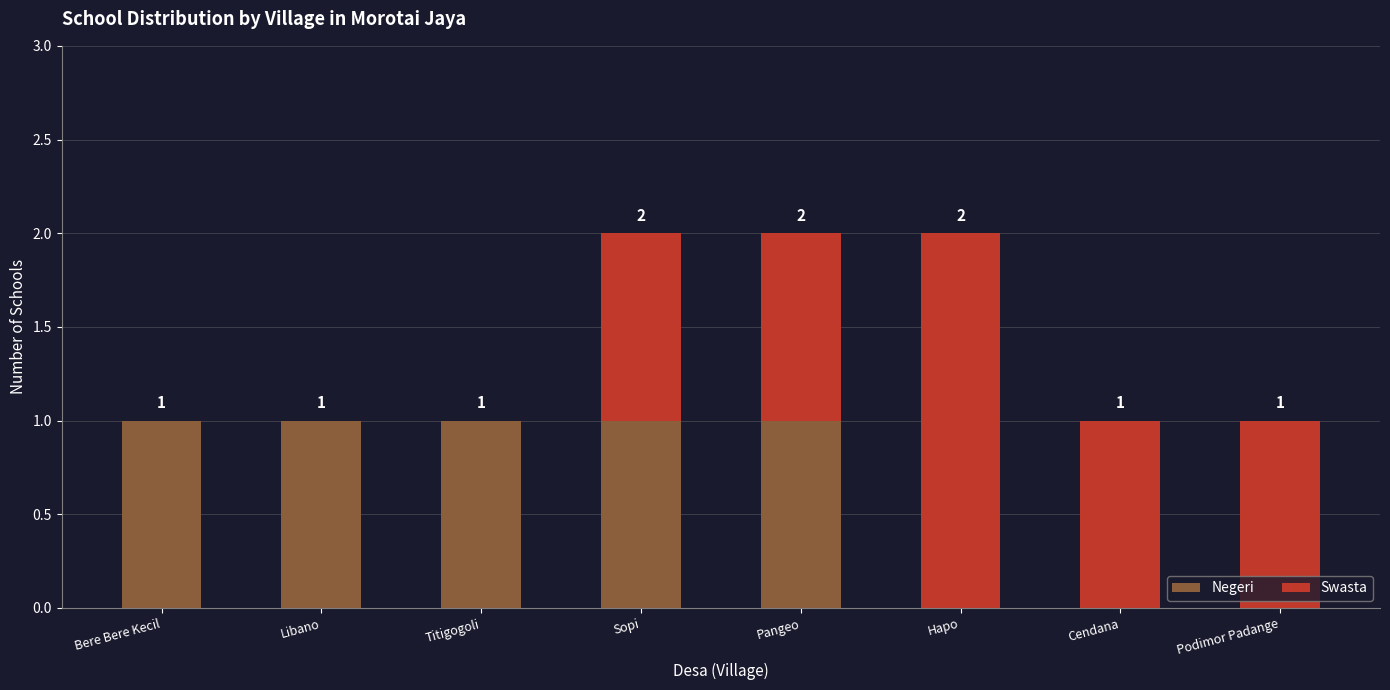

The value of Negeri at Sopi is 2. True or false?

False